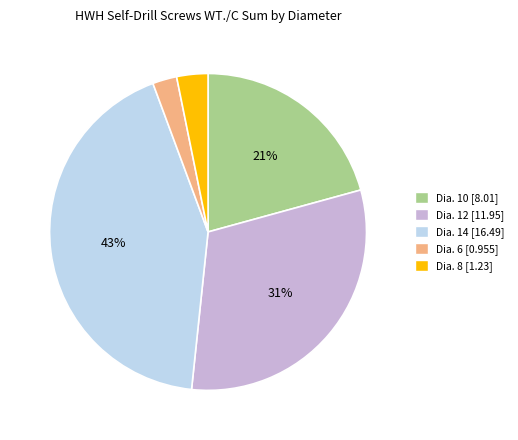

Which slice is the smallest?

Dia. 6